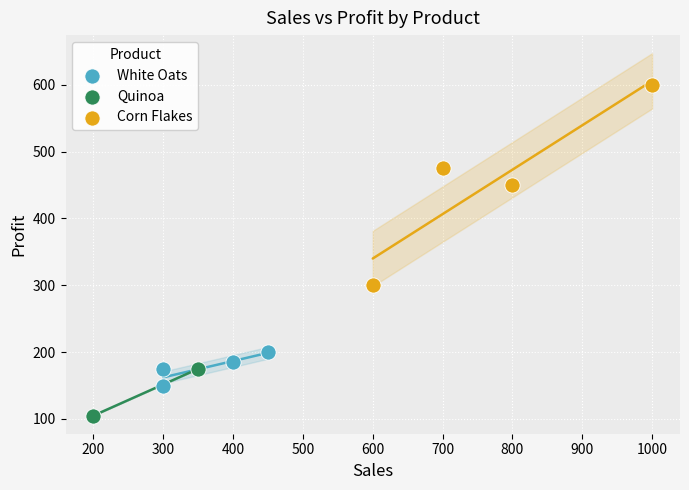

Which series has the widest spread of Y values?

Corn Flakes